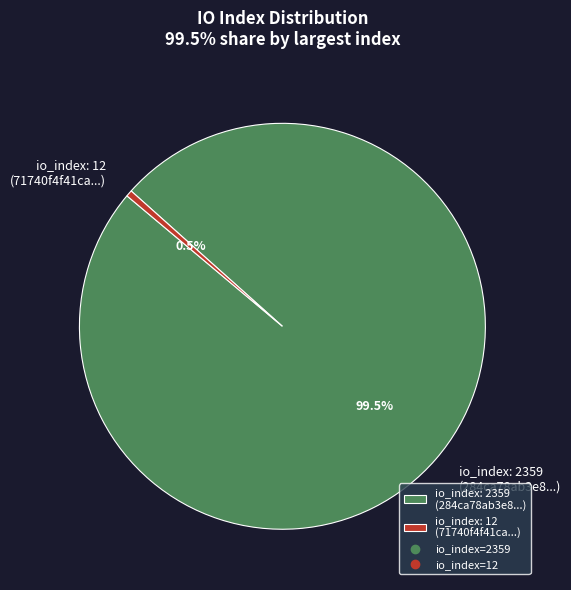

Rank the categories by value from lowest to highest.

io_index: 12 (71740f4f41ca...), io_index: 2359 (284ca78ab3e8...)